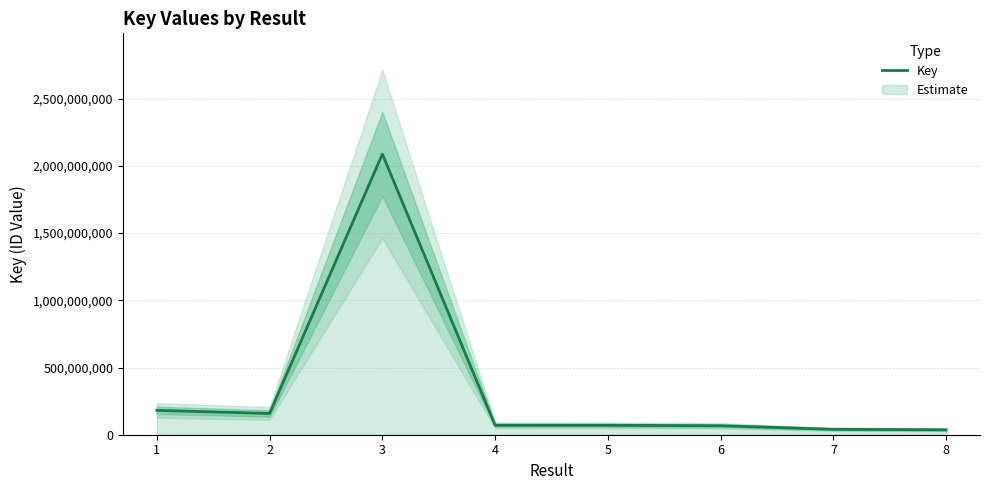

What is the value of the 1st point from the left?

181422795